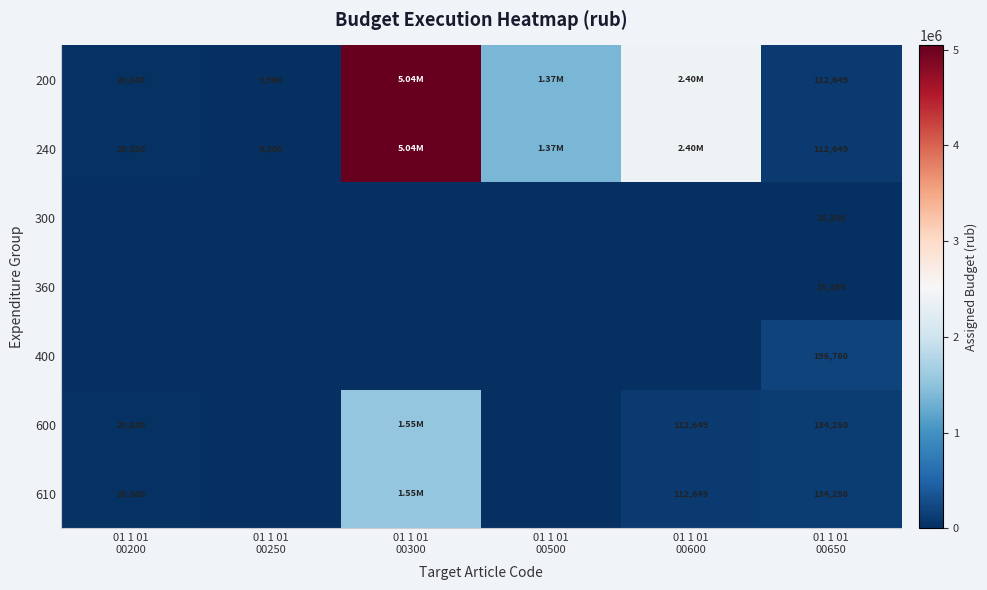

What is the total value across all series at 01 1 01
00500?

2730652.2